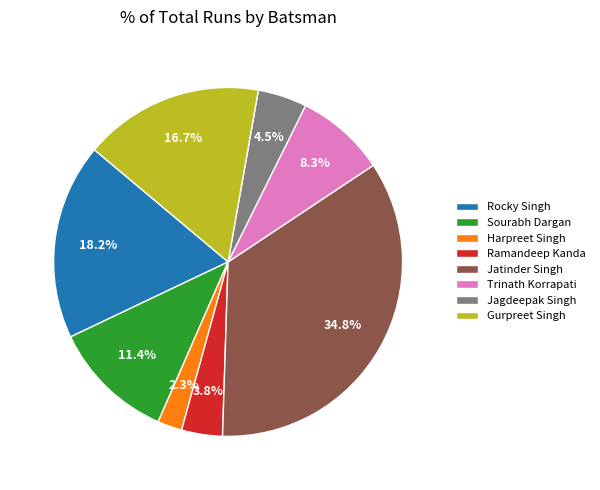

Is Trinath Korrapati the majority of the pie?

No